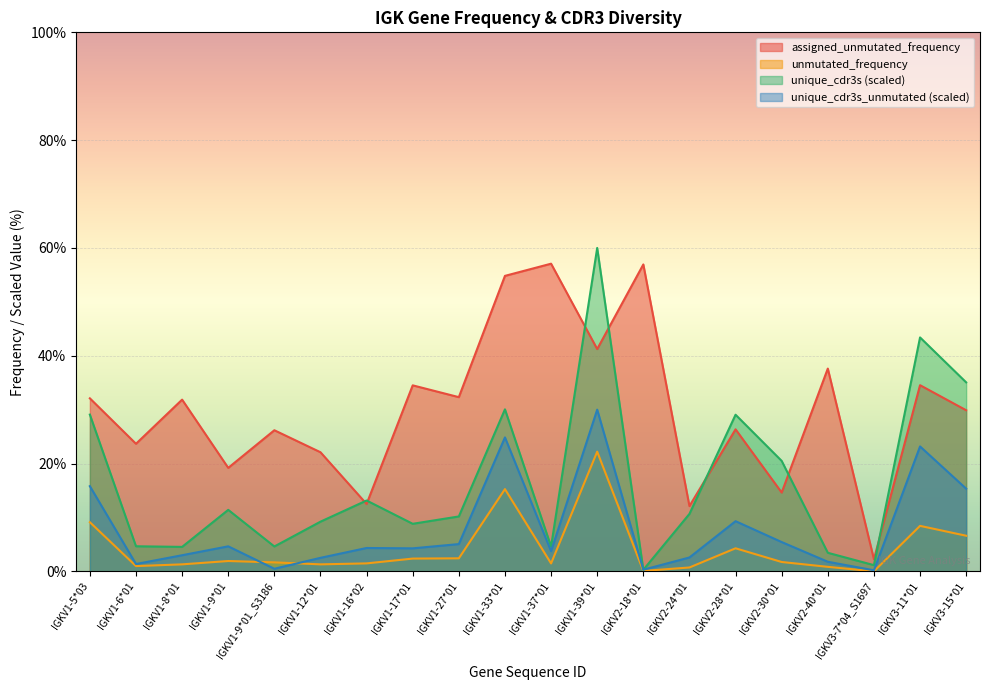

True or false: unmutated_frequency and unique_cdr3s intersect in this chart.

False